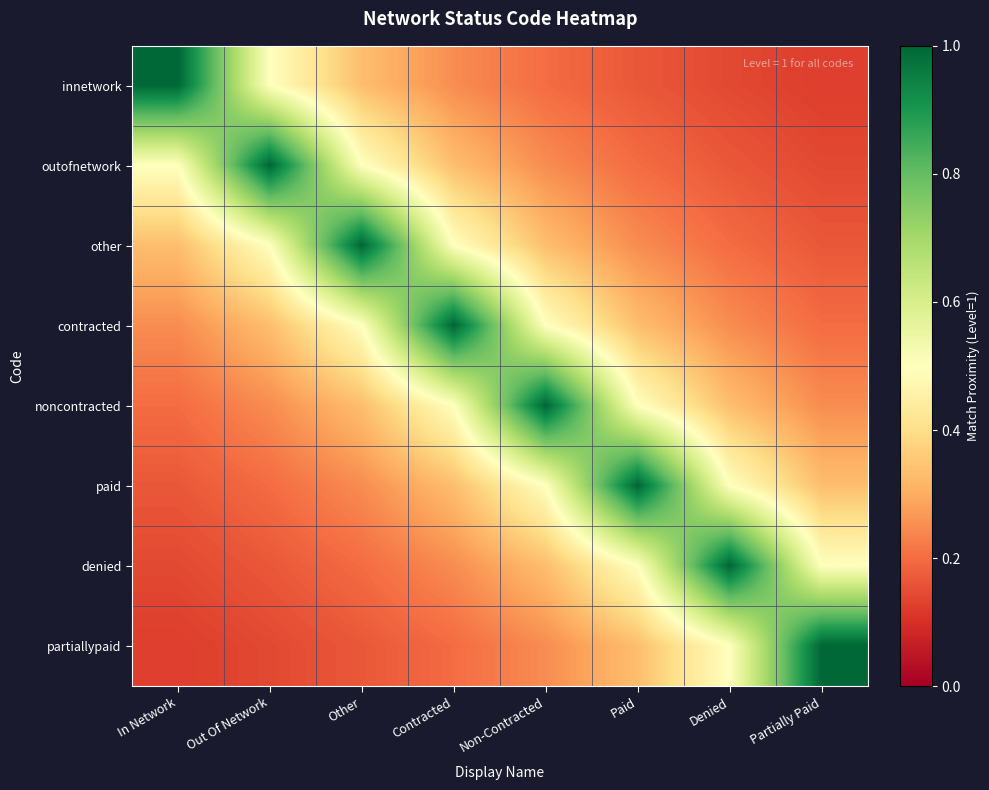

Rank the series by their maximum value, from lowest to highest.

innetwork, outofnetwork, other, contracted, noncontracted, paid, denied, partiallypaid